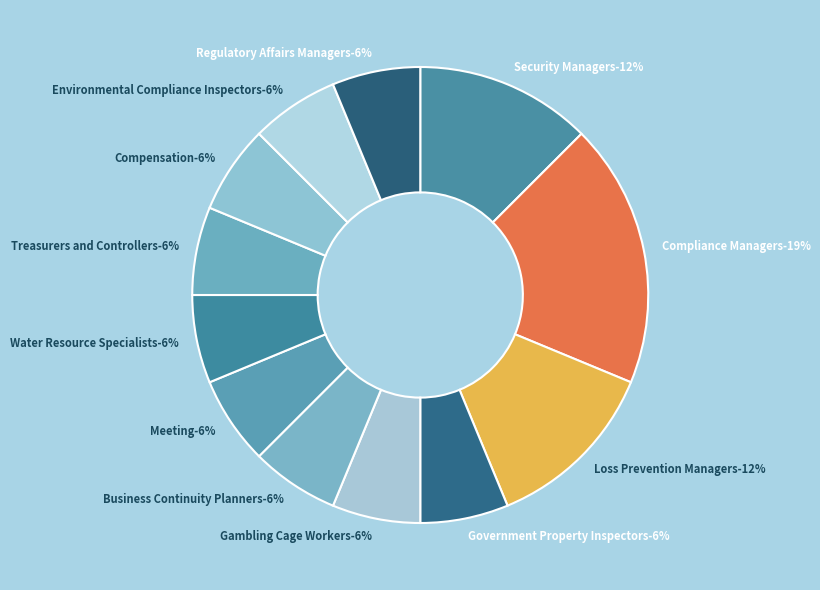

Count the number of slices in the pie.

12